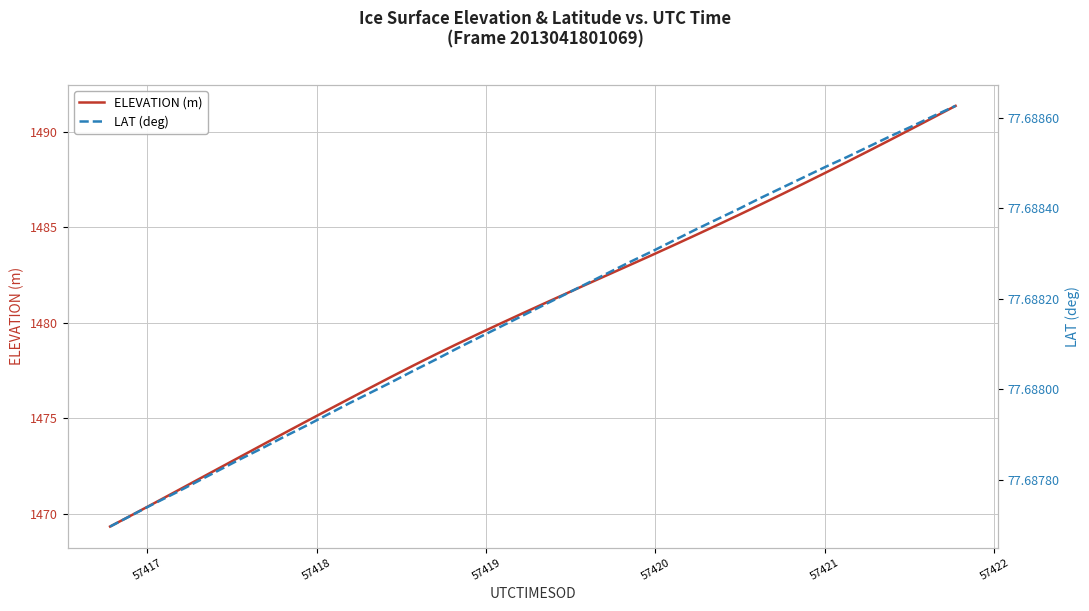

At how many categories does at least one series exceed 167?

40